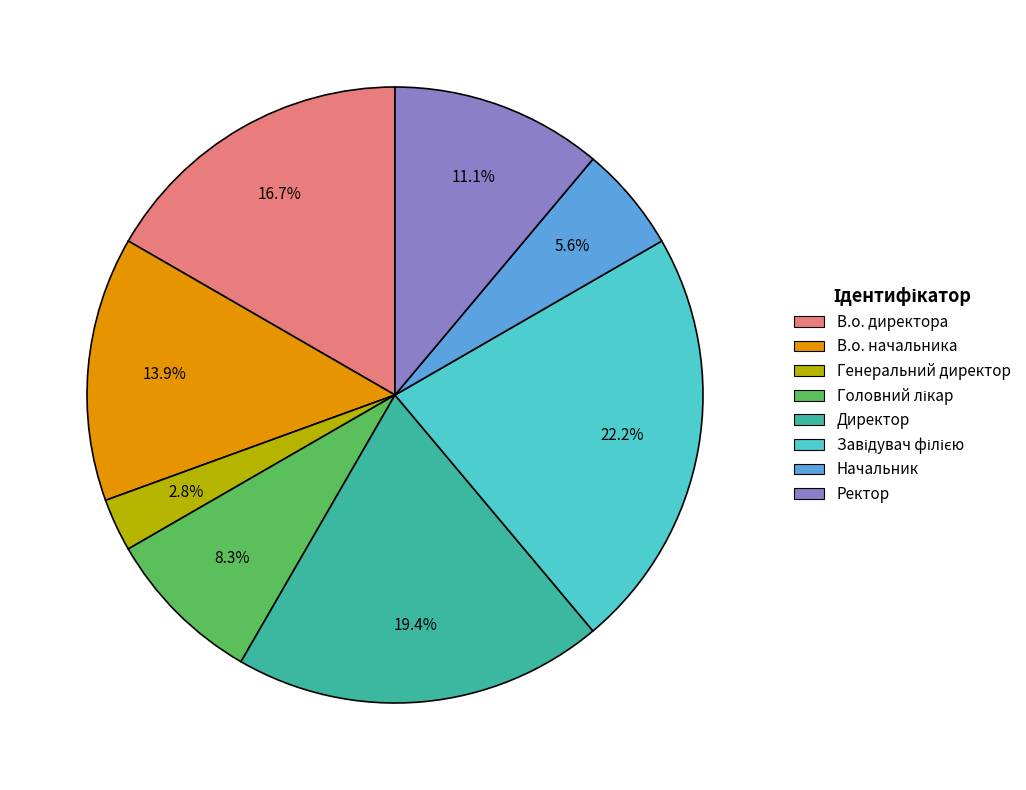

To the nearest percent, what is the average slice percentage?

12%